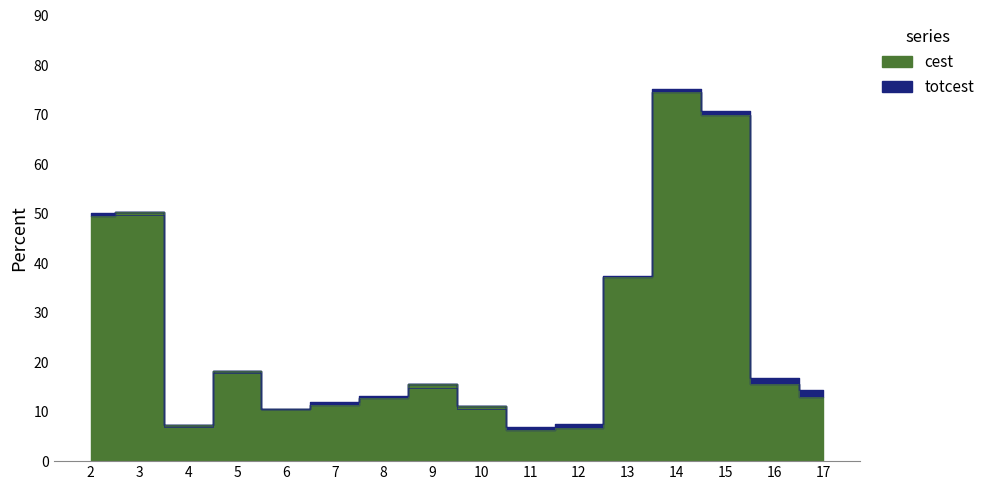

True or false: cest has a value of 29.4 at 15.

False